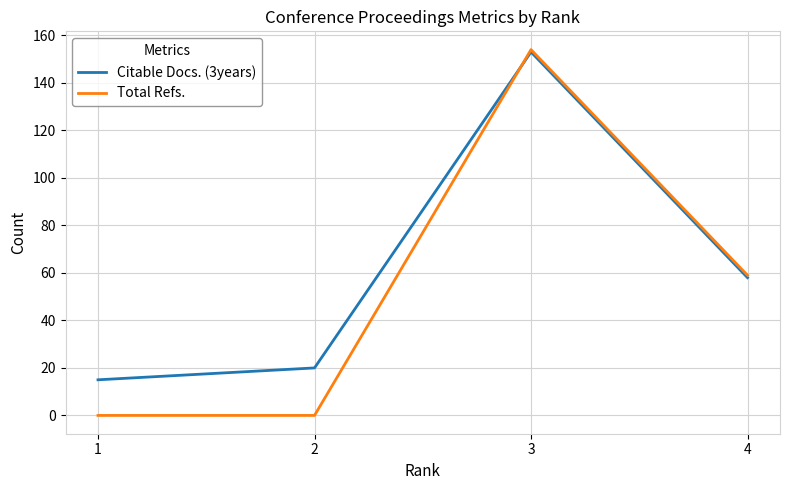

The value of Citable Docs. (3years) at 2 is 20. True or false?

True